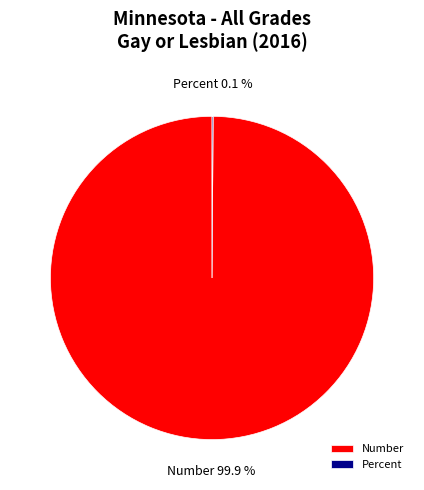

What is the majority slice?

Number